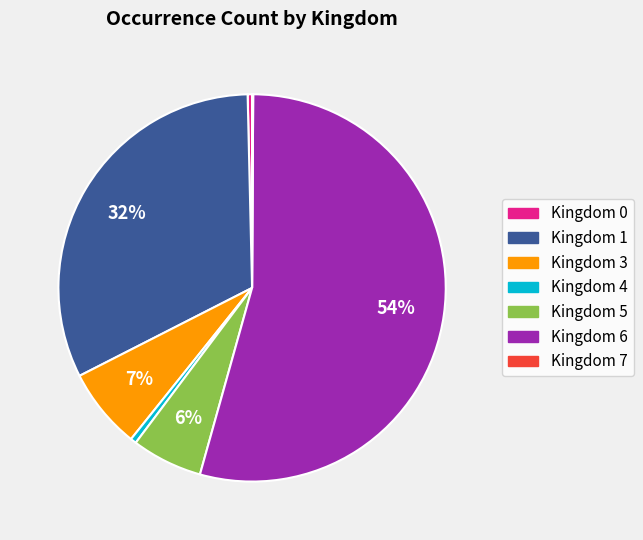

Is there any slice that represents more than half of the pie?

Yes